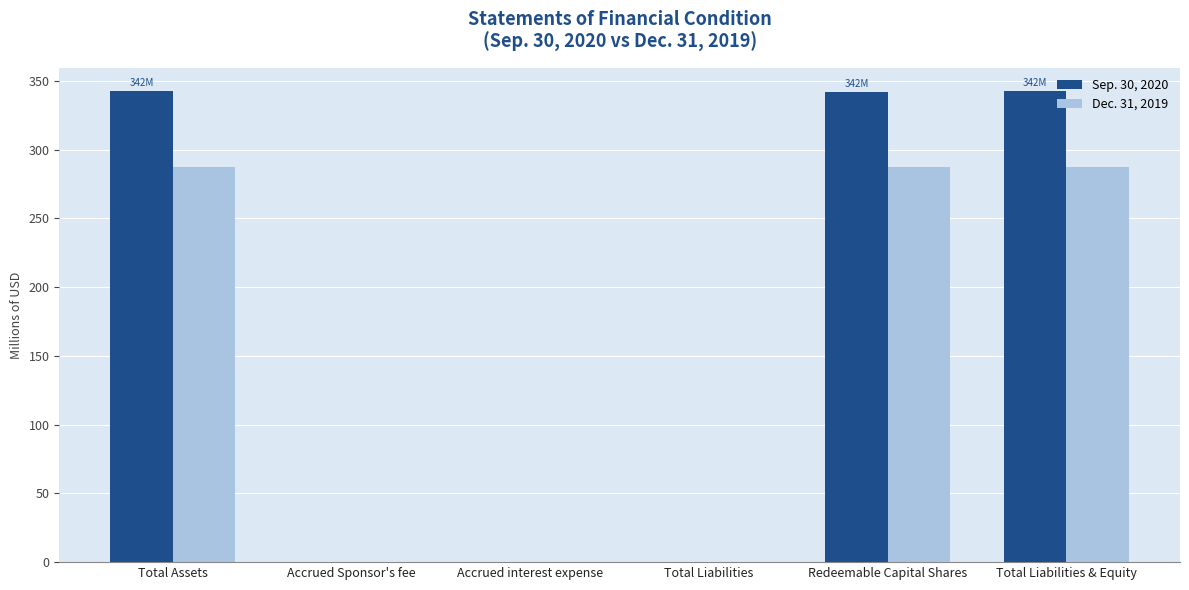

Is it true that Dec. 31, 2019 equals 501.0 at Redeemable Capital Shares?

False